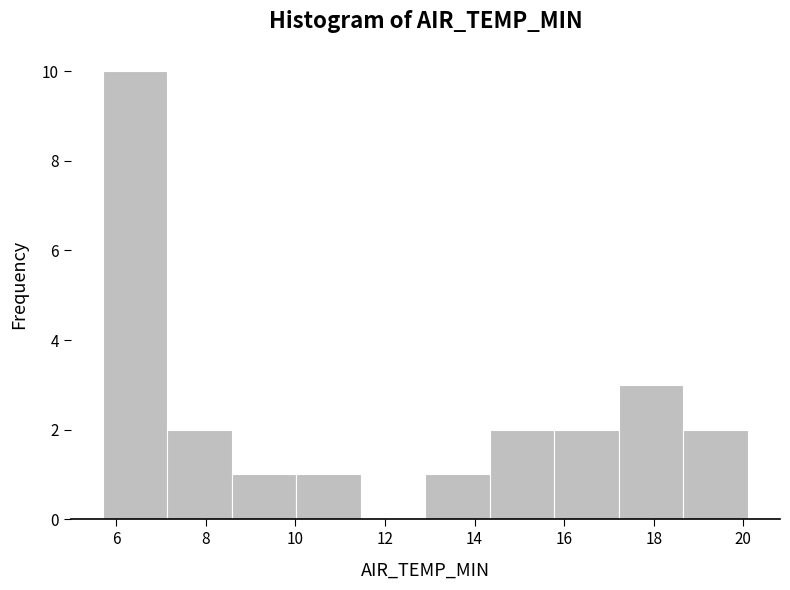

What is the height of the bar covering 5.70 to 7.14 on the x-axis? Neither the bar edges nor the heights are printed on the chart, so give them approximately, as read against the axes.

10